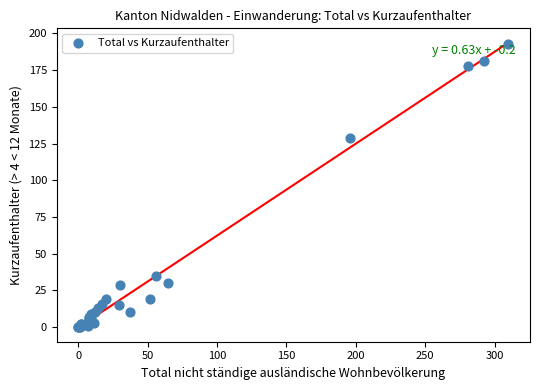

What Y value in the scatter plot is closest to 96?

129